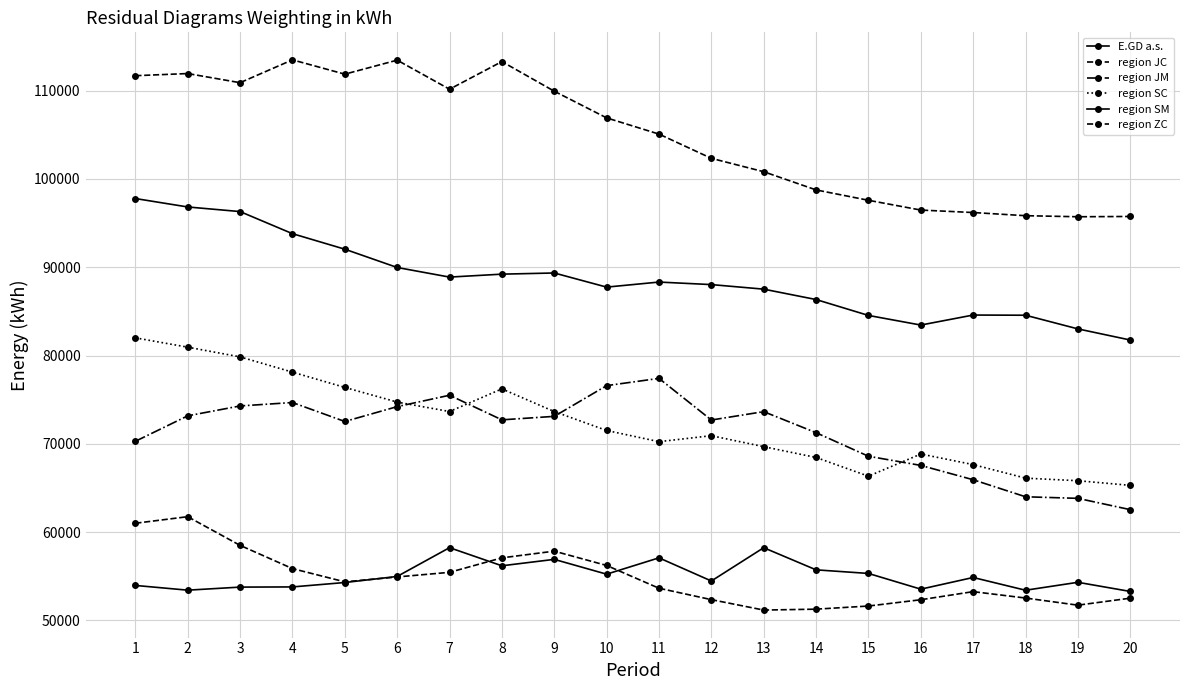

True or false: region SC and region JC intersect in this chart.

False